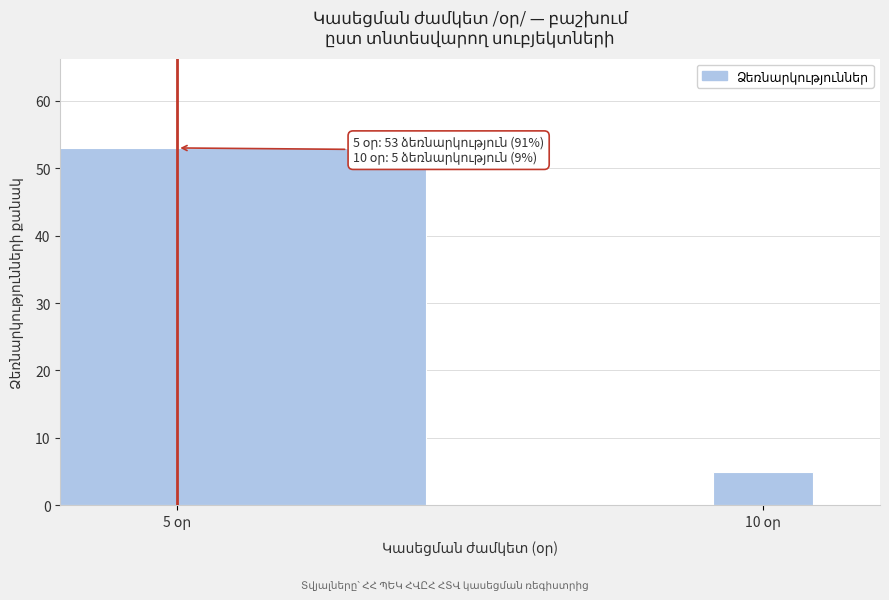

Reading left to right, transcribe all the data shown in this chart.

53	5